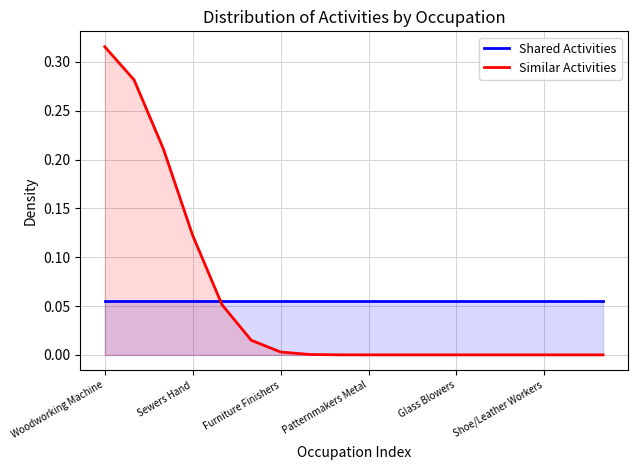

Rank the series by their maximum value, from highest to lowest.

Similar Activities, Shared Activities